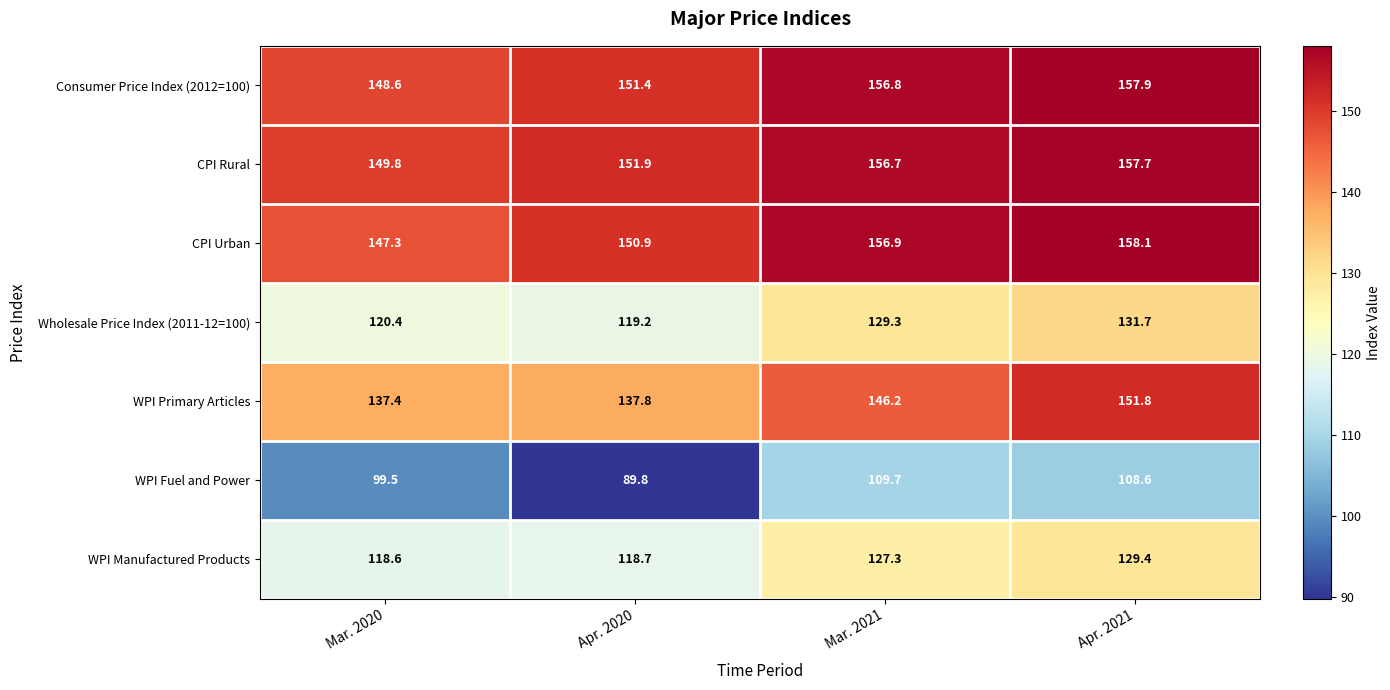

Between Mar. 2021 and Apr. 2021, which series saw the biggest shift?

WPI Primary Articles